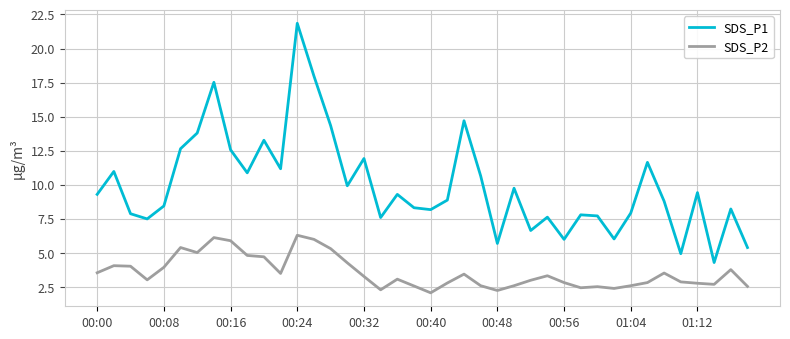

What is the highest value of the SDS_P1 series?

21.9